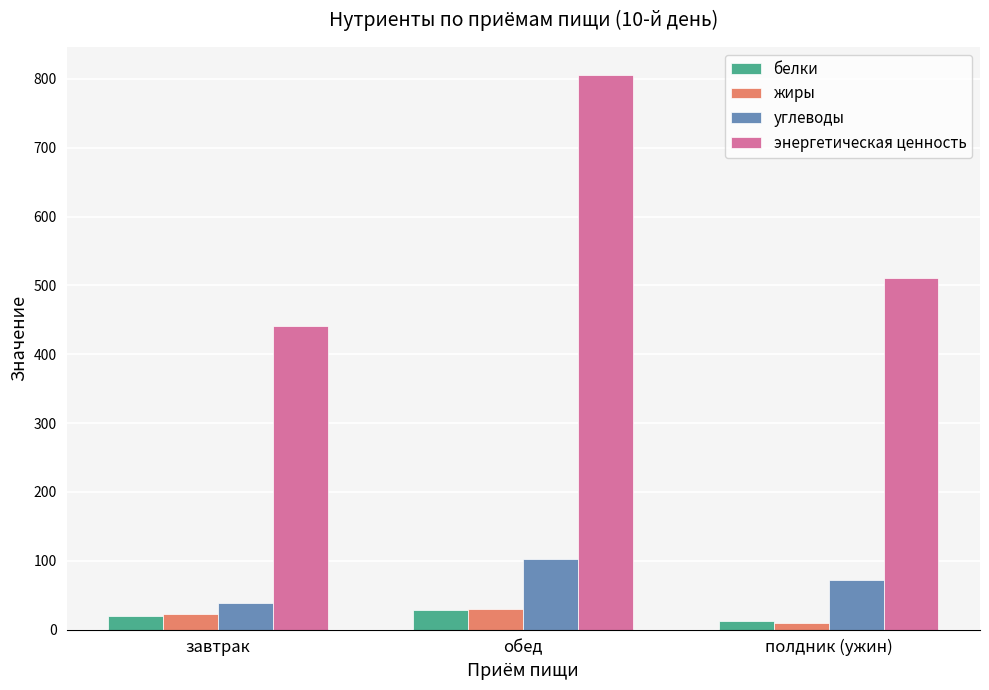

What is the maximum value shown in the chart?

806.1